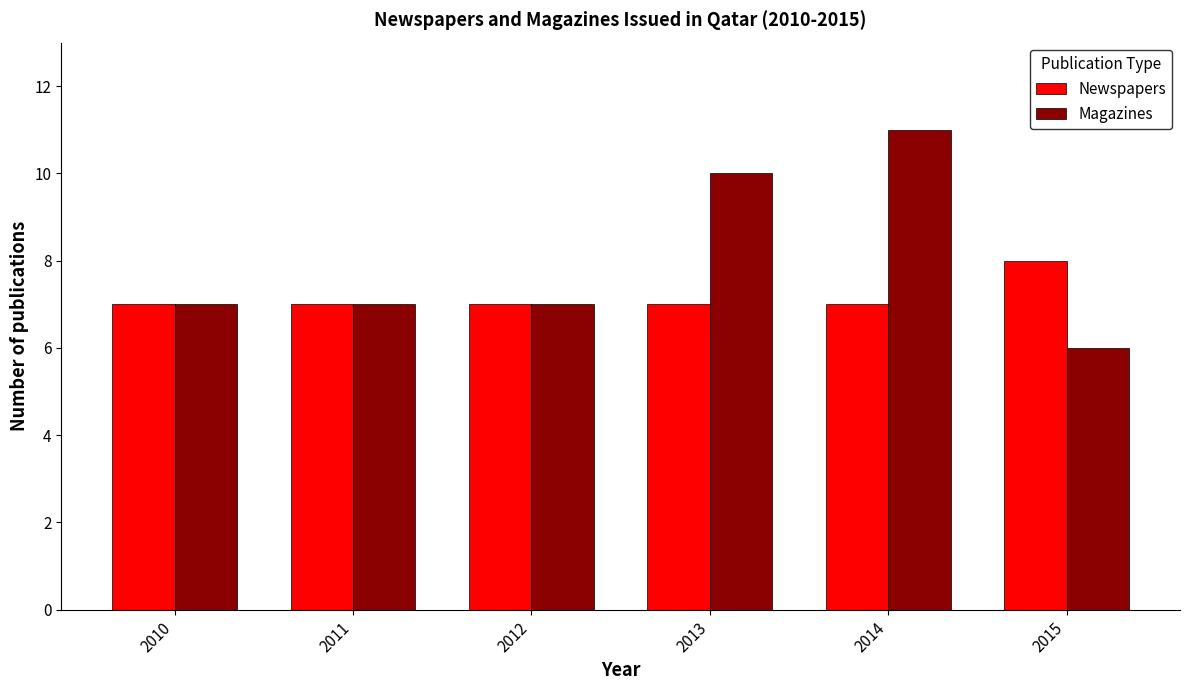

Reading right to left, extract all data points from this chart.

Newspapers: 2015=8	2014=7	2013=7	2012=7	2011=7	2010=7
Magazines: 2015=6	2014=11	2013=10	2012=7	2011=7	2010=7